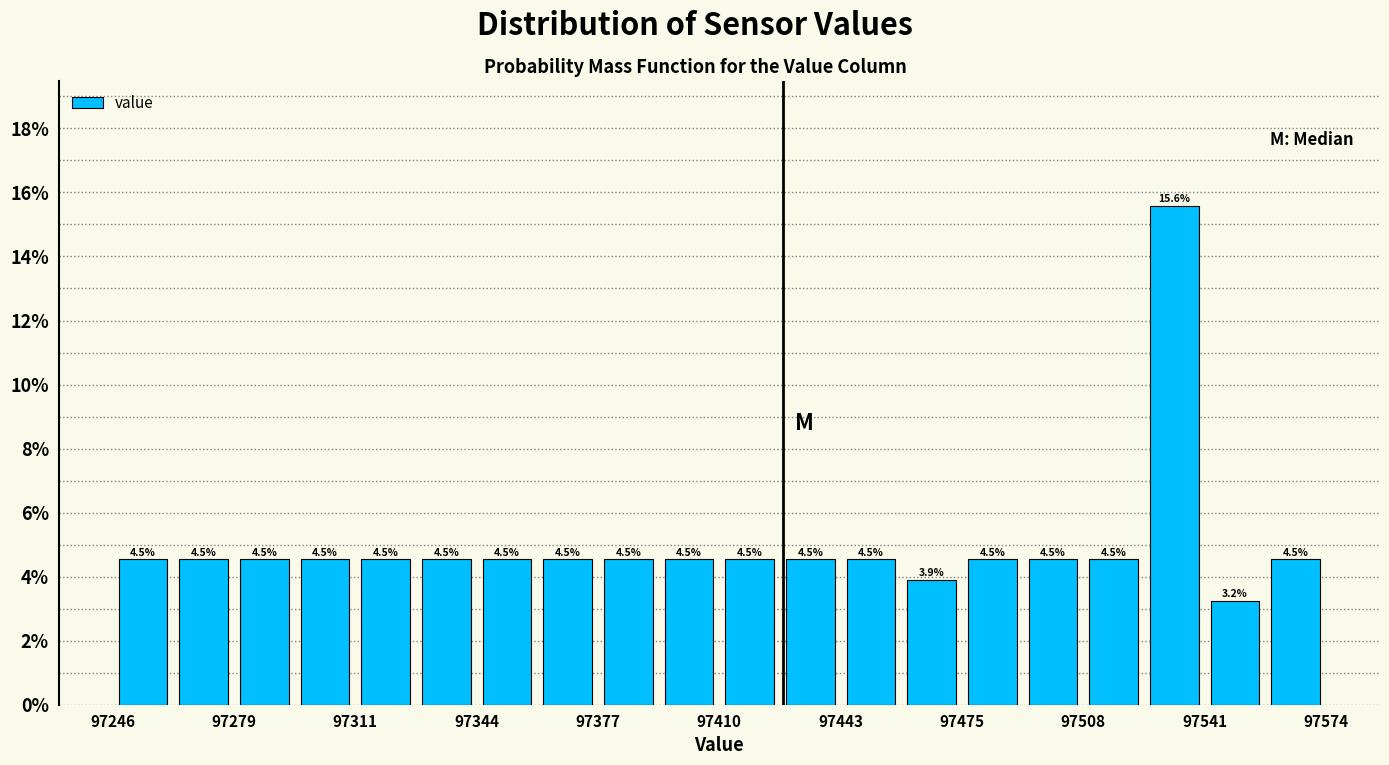

Read against the x-axis, roughly where is the centre of the tallest bar?

97535